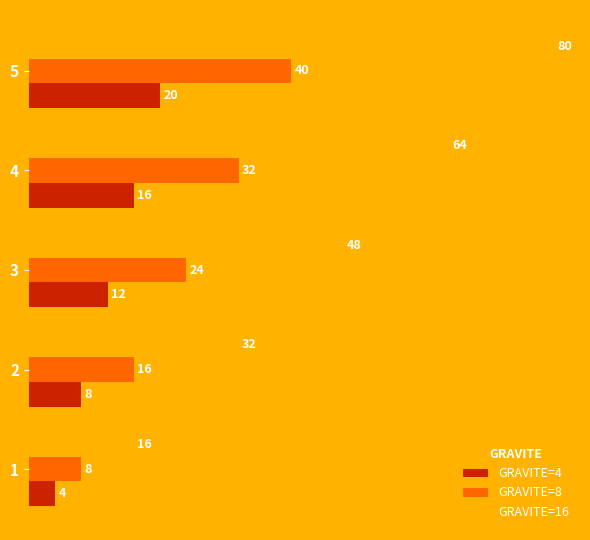

What are all the series names shown in the legend?

GRAVITE=4, GRAVITE=8, GRAVITE=16